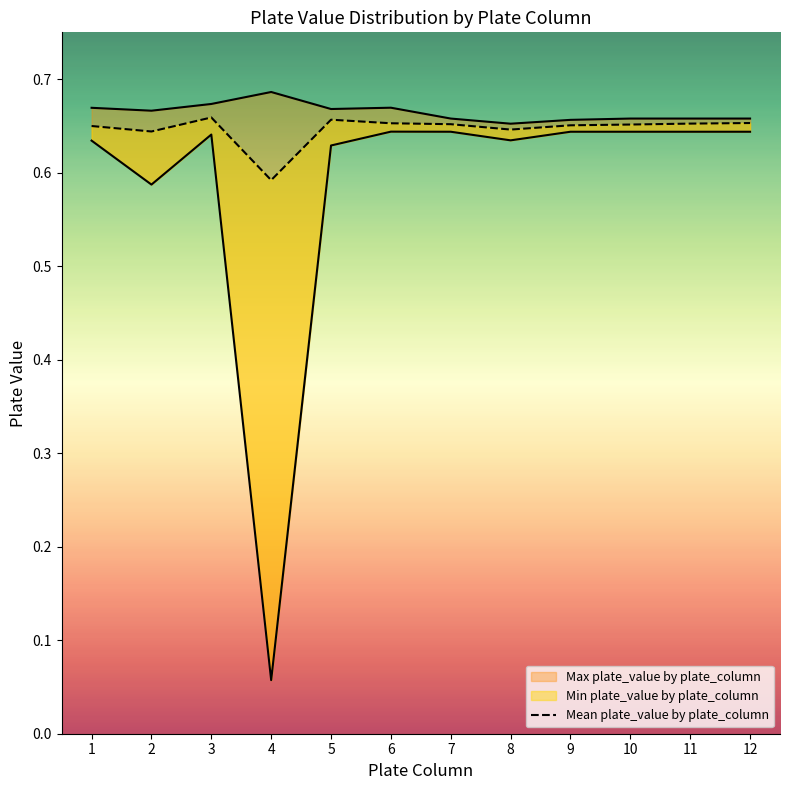

Between 9 and 2, which is larger?

9